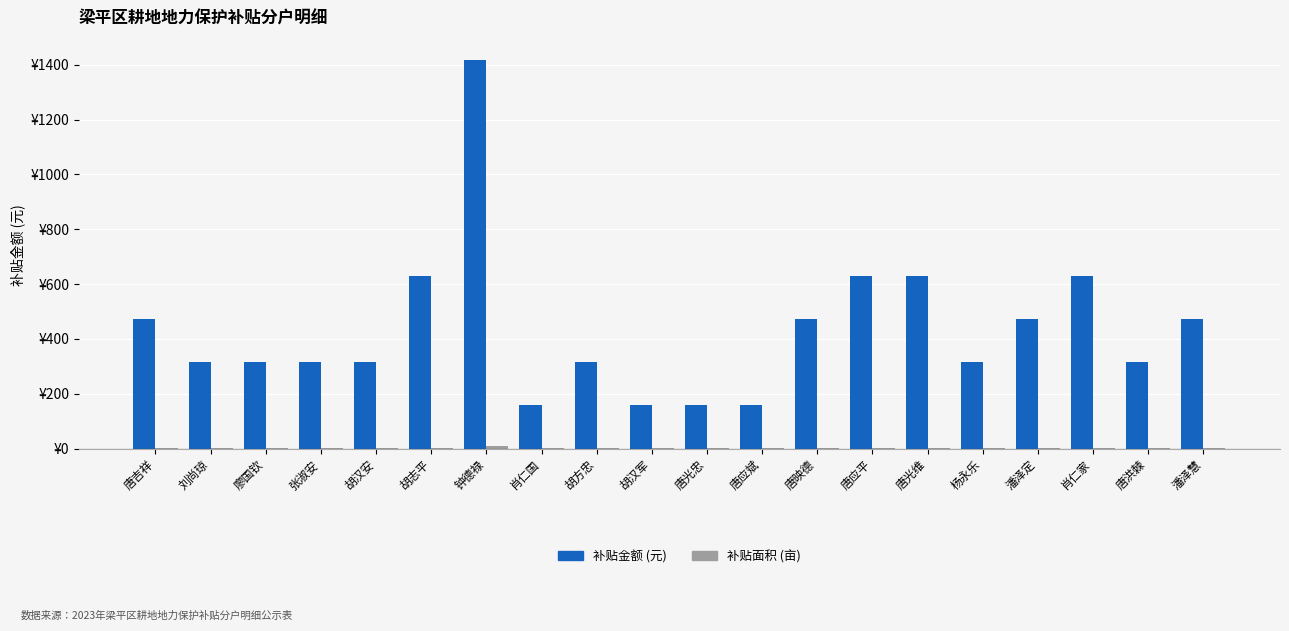

Does the chart contain stacked bars?

No